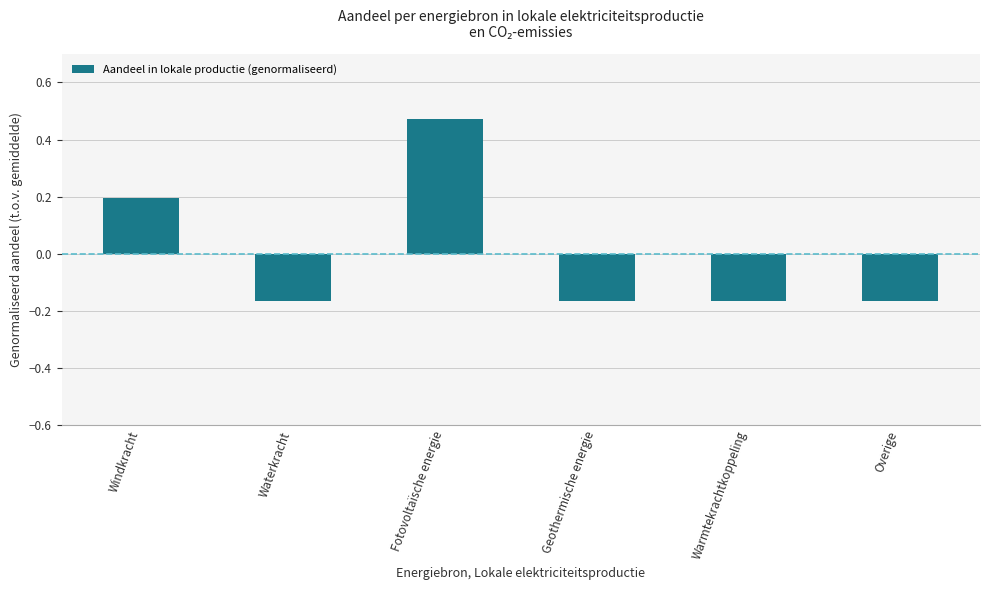

Between Windkracht and Overige, which is larger?

Windkracht